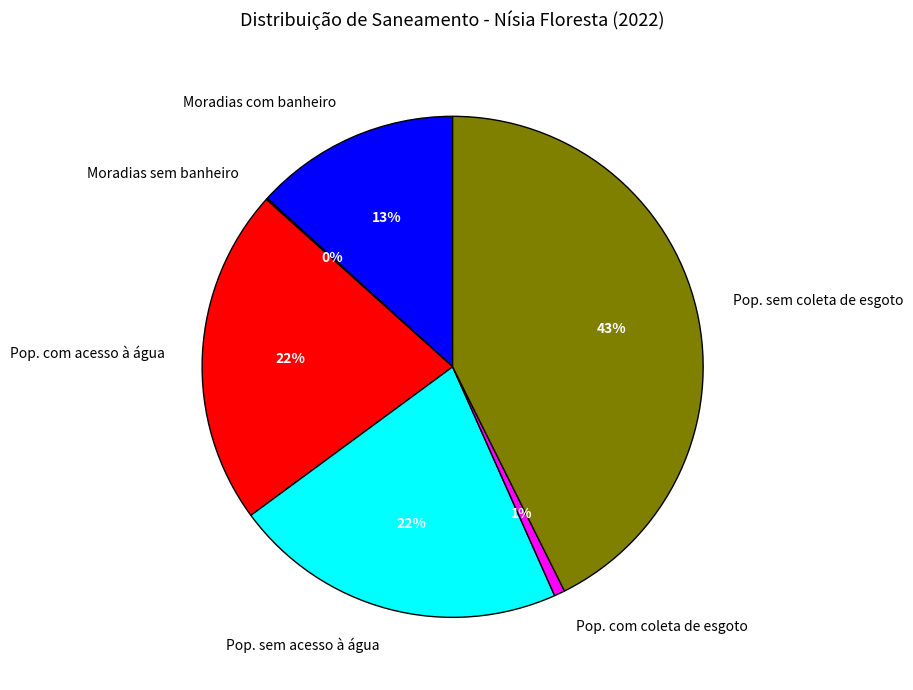

Which has a higher value, Pop. com coleta de esgoto or Pop. sem coleta de esgoto?

Pop. sem coleta de esgoto